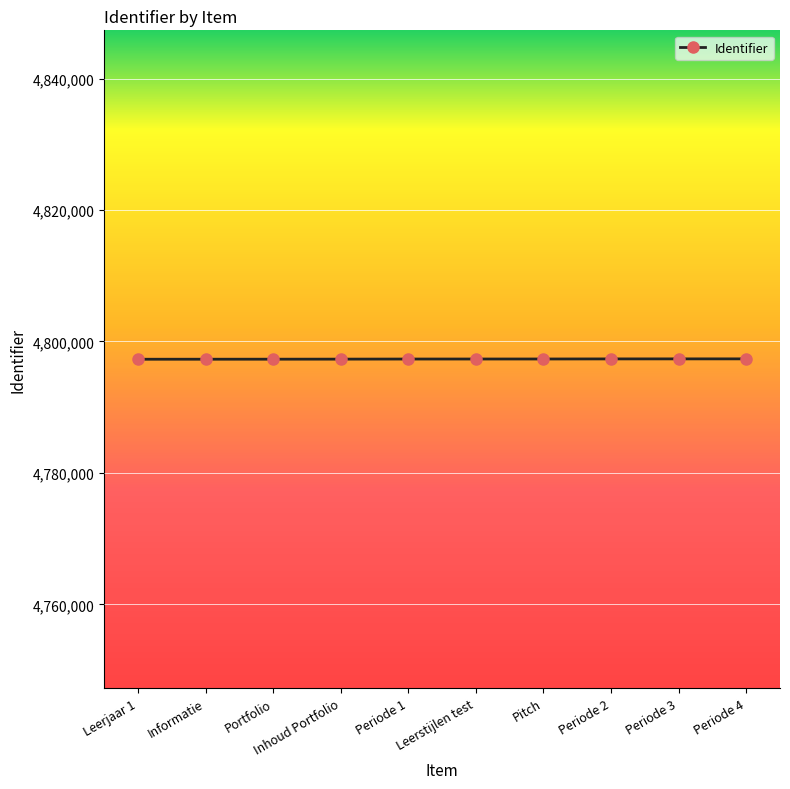

What is the average value?

4797326